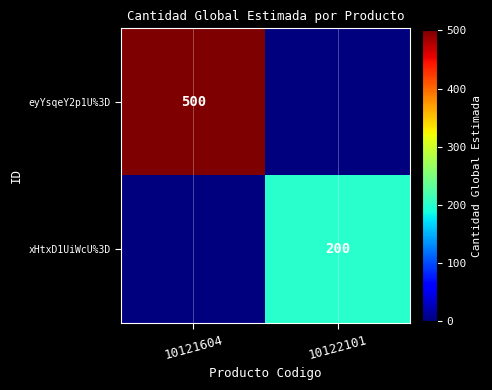

Is the value of eyYsqeY2p1U%3D at 10121604 greater than the value of xHtxD1UiWcU%3D at 10122101?

Yes